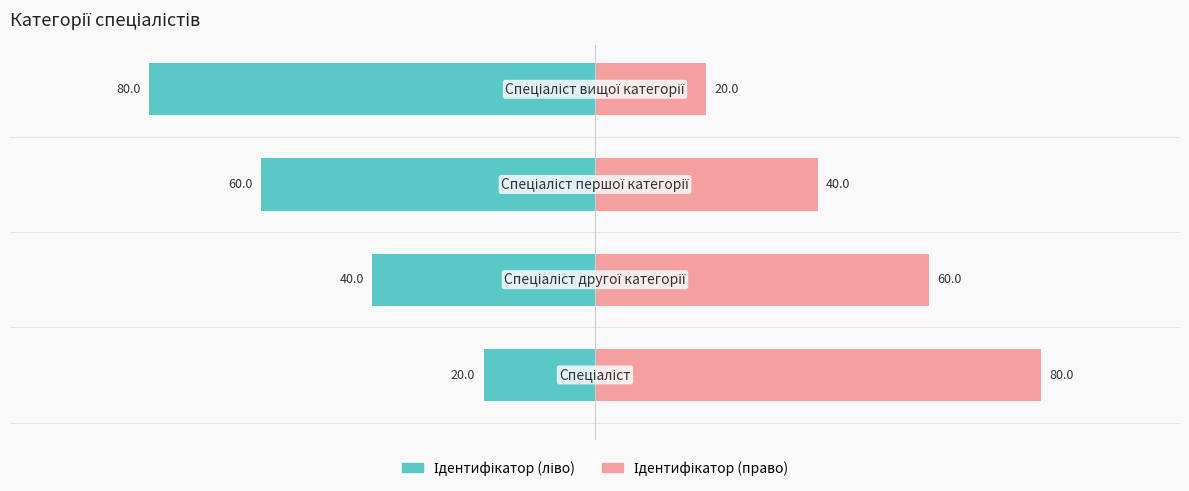

What are all the series names shown in the legend?

Ідентифікатор (ліво), Ідентифікатор (право)